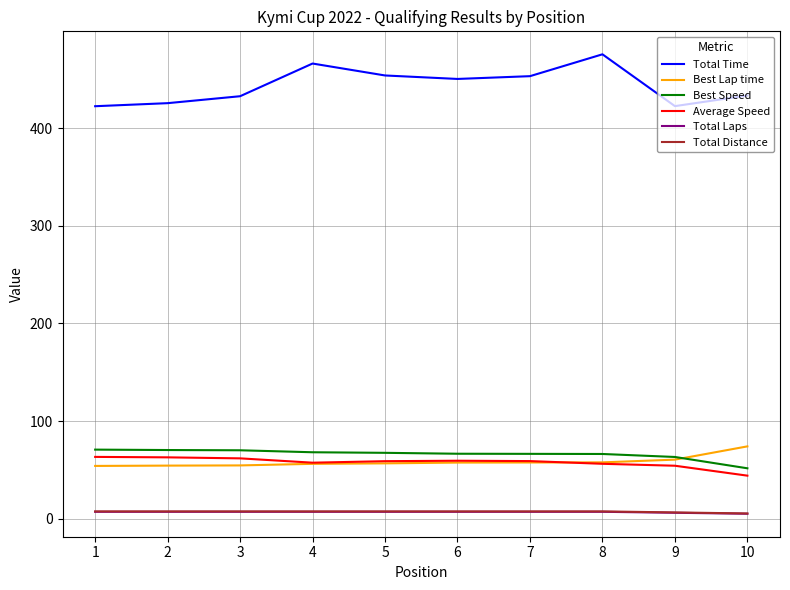

Which series has the largest range (max minus min)?

Total Time